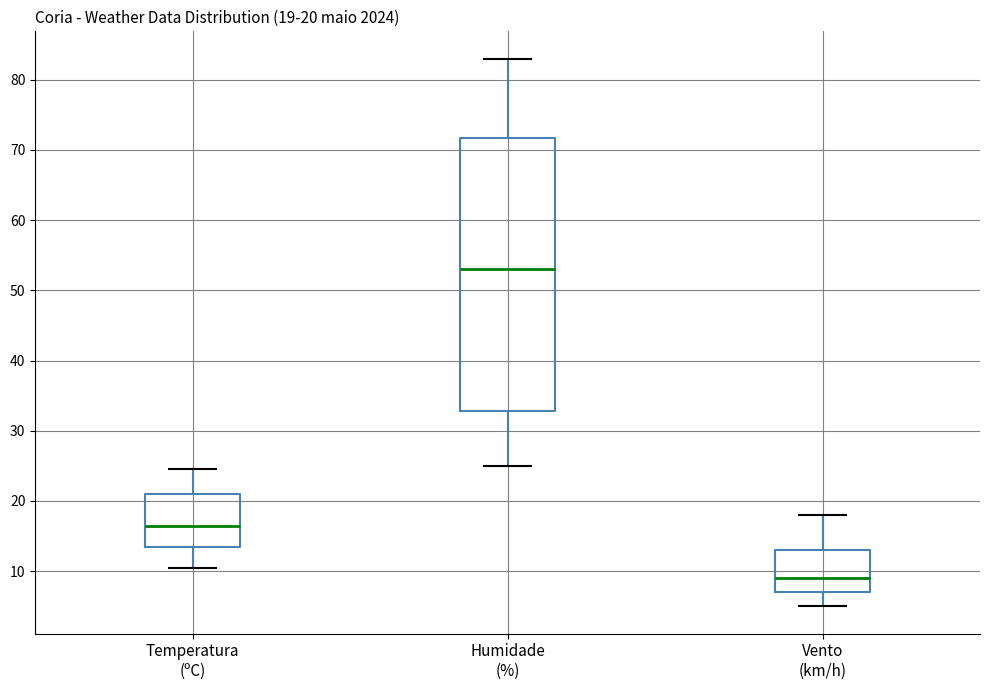

Which box is the tallest, from its lower edge to its upper edge?

Humidade (%)